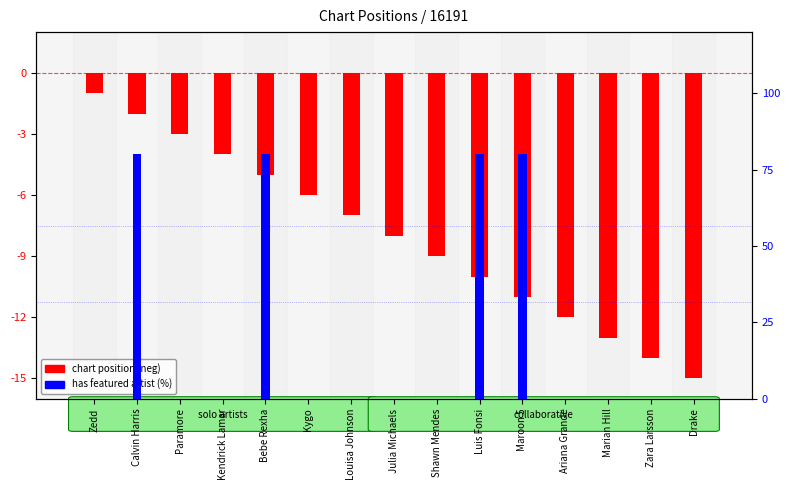

At how many categories does at least one series exceed -12?

15